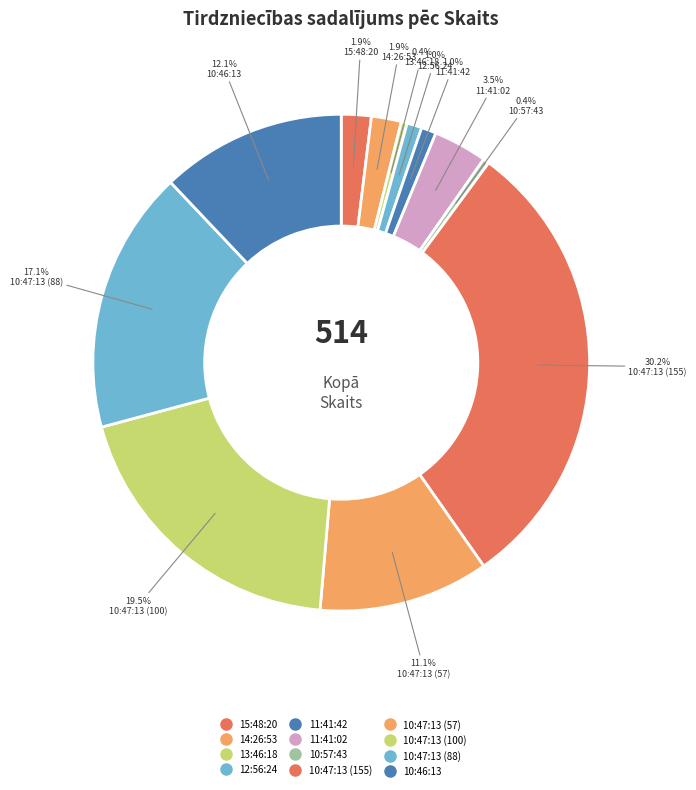

Between 13:46:18 and 12:56:24, which is larger?

12:56:24